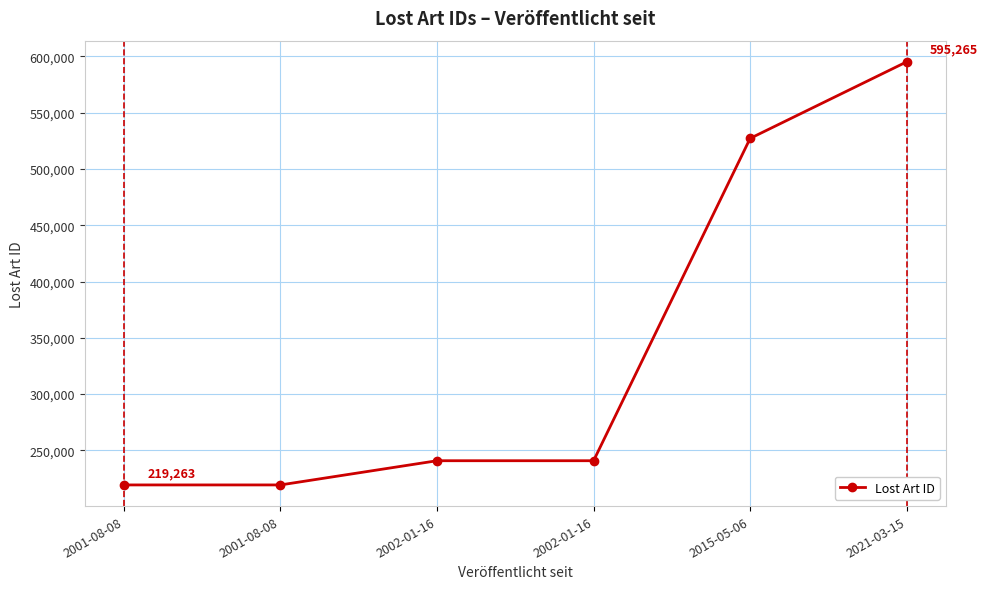

Does the chart have visible grid lines?

Yes